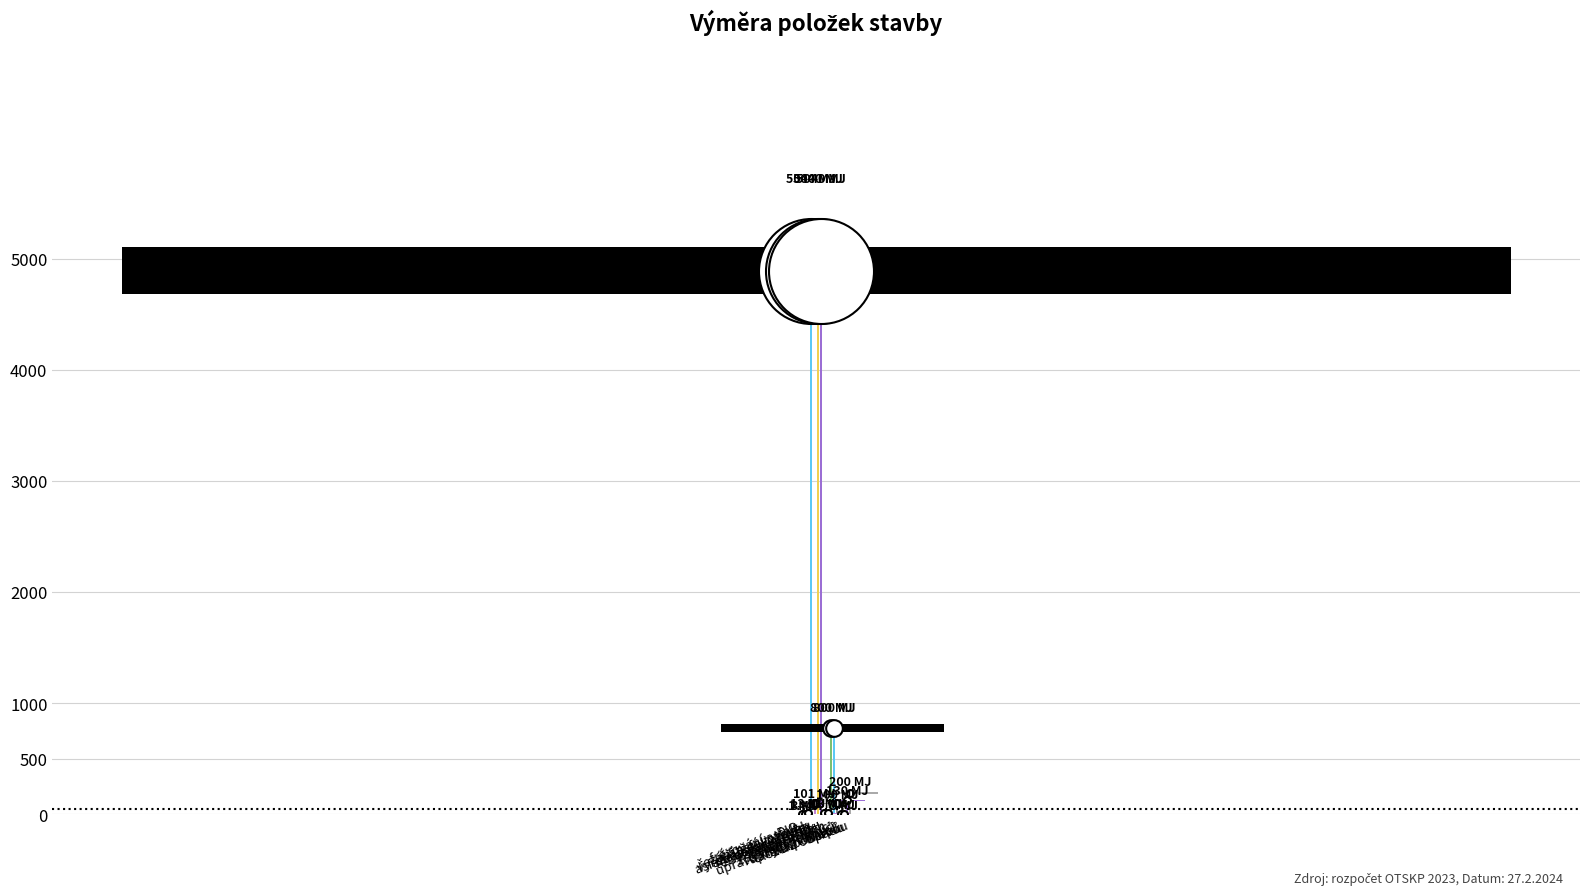

What is the maximum value shown in the chart?

5040.0